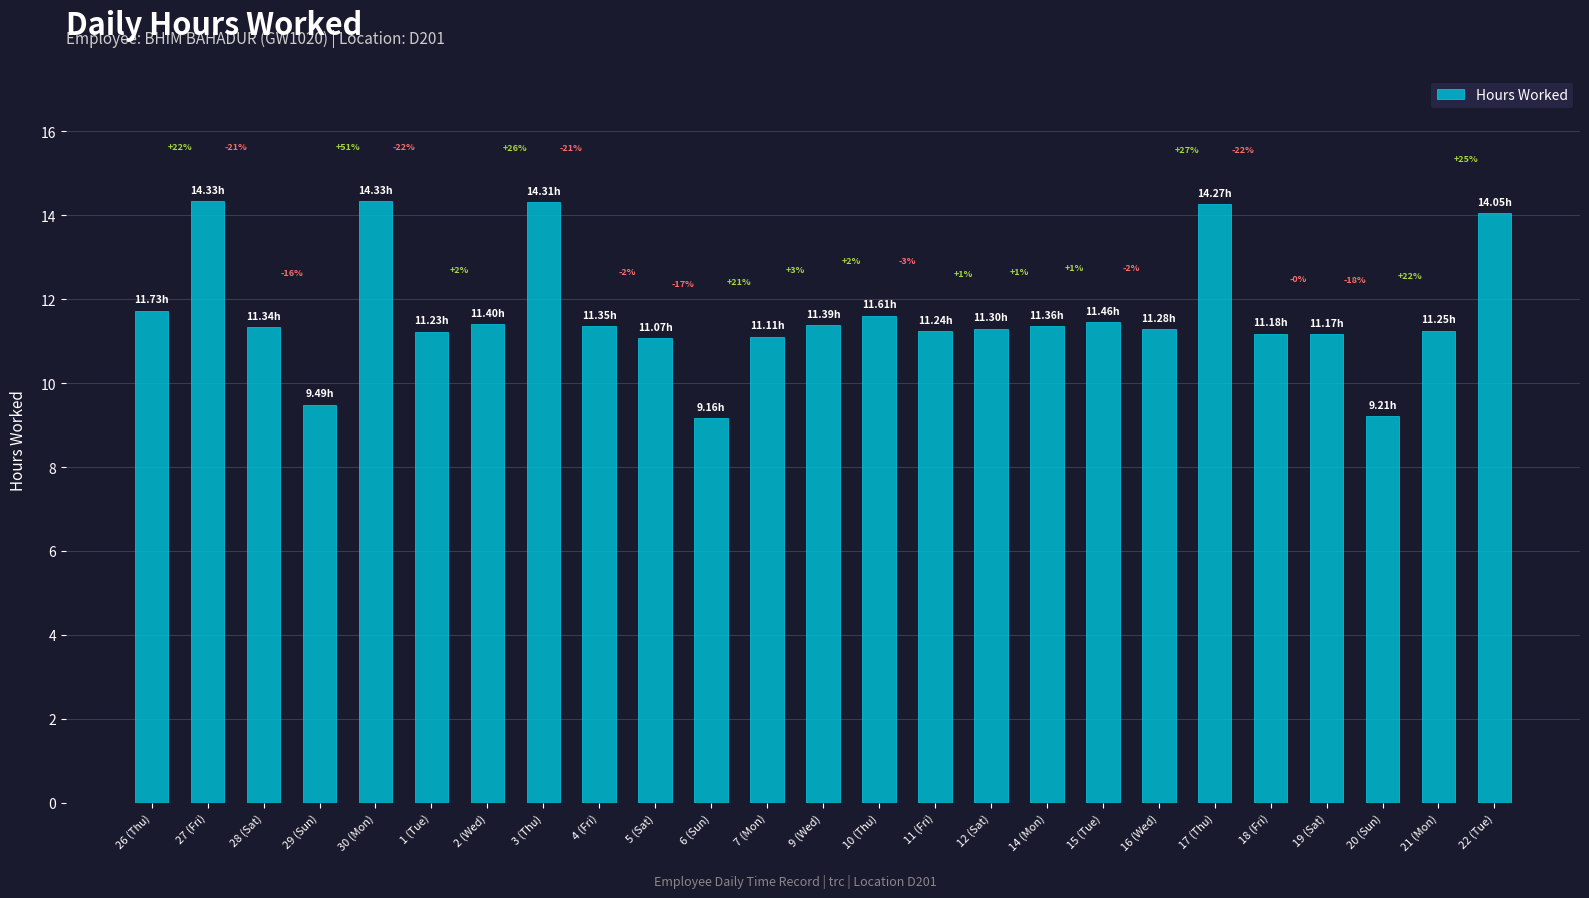

The chart shows a value of 9.4 at 22 (Tue). True or false?

False